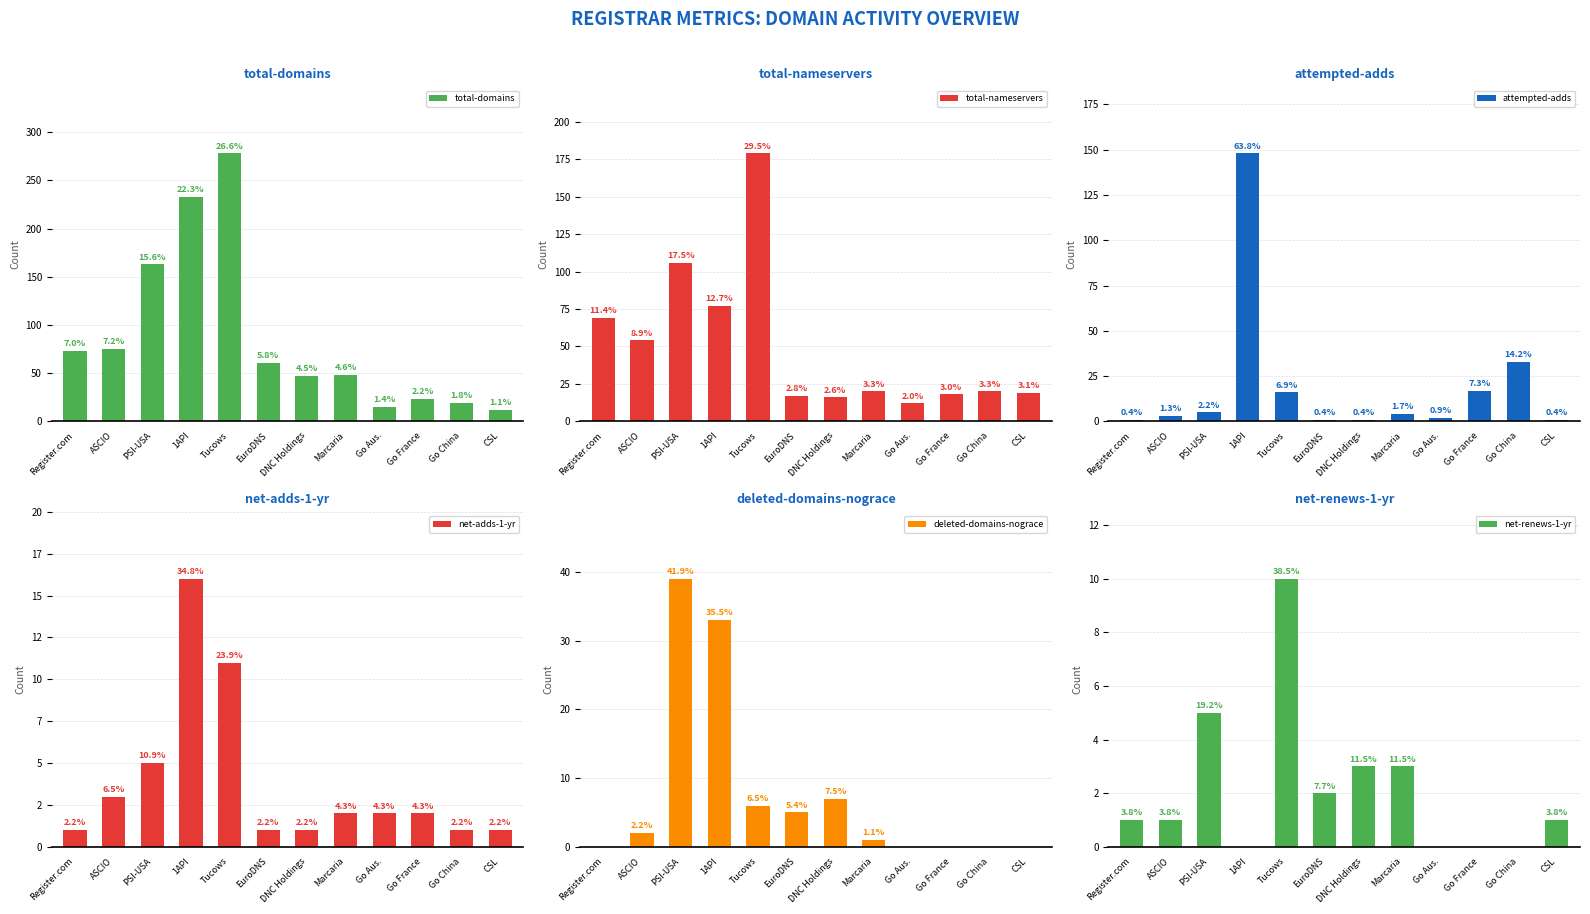

Is it true that net-adds-1-yr equals 2 at Marcaria?

True